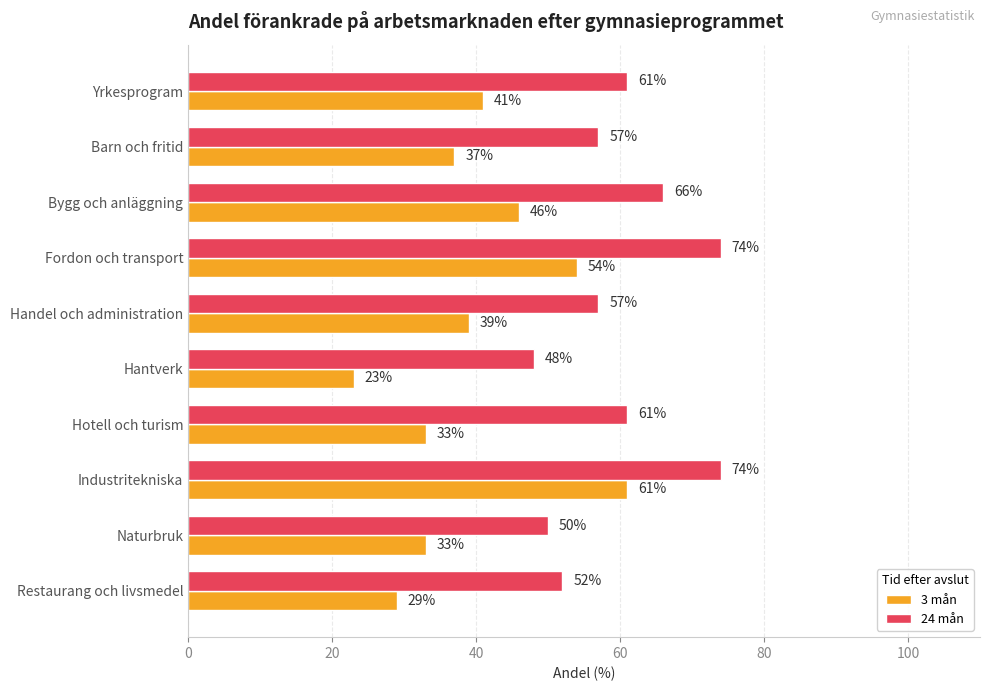

Rank the series by their maximum value, from lowest to highest.

3 mån, 24 mån